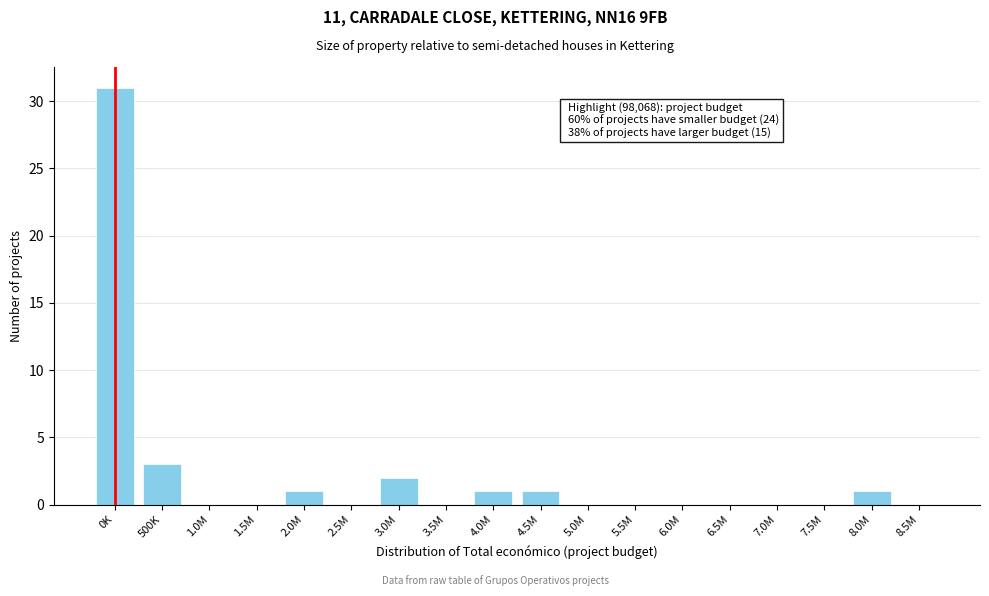

Reading right to left, transcribe all the data shown in this chart.

8.5M=0	8.0M=1	7.5M=0	7.0M=0	6.5M=0	6.0M=0	5.5M=0	5.0M=0	4.5M=1	4.0M=1	3.5M=0	3.0M=2	2.5M=0	2.0M=1	1.5M=0	1.0M=0	500K=3	0K=31